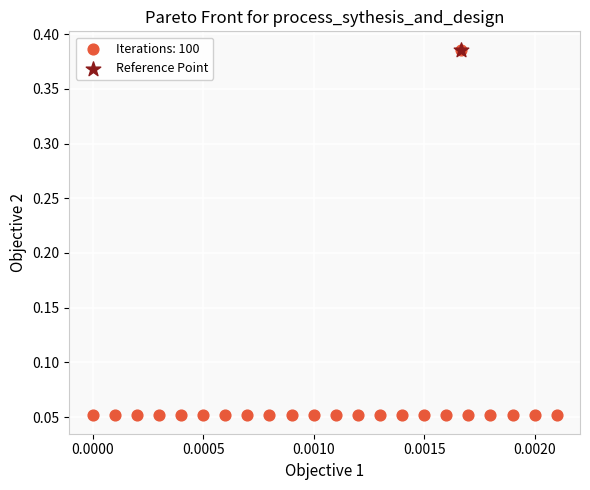

Which series contains the lowest Y value?

Iterations: 100